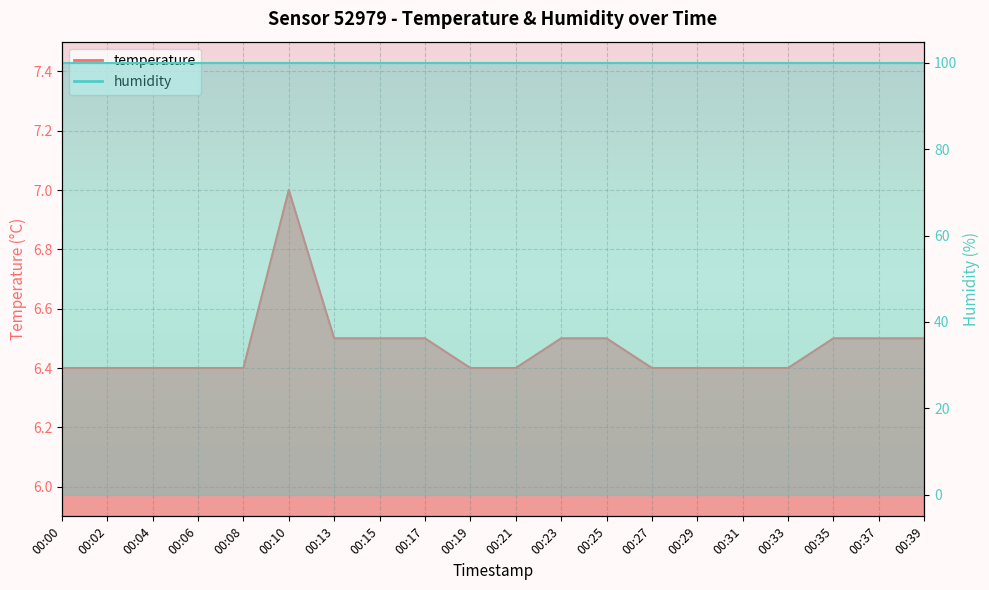

Reading right to left, list all the values displayed in this chart.

00:39=6.5	00:37=6.5	00:35=6.5	00:33=6.4	00:31=6.4	00:29=6.4	00:27=6.4	00:25=6.5	00:23=6.5	00:21=6.4	00:19=6.4	00:17=6.5	00:15=6.5	00:13=6.5	00:10=7.0	00:08=6.4	00:06=6.4	00:04=6.4	00:02=6.4	00:00=6.4